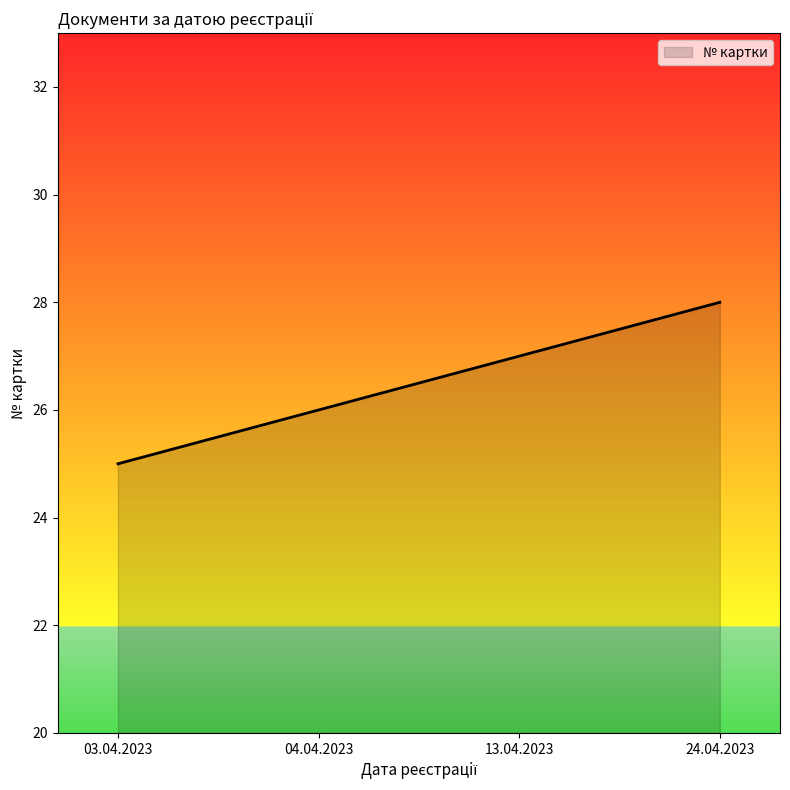

List the labels in order of value, smallest first.

03.04.2023, 04.04.2023, 13.04.2023, 24.04.2023